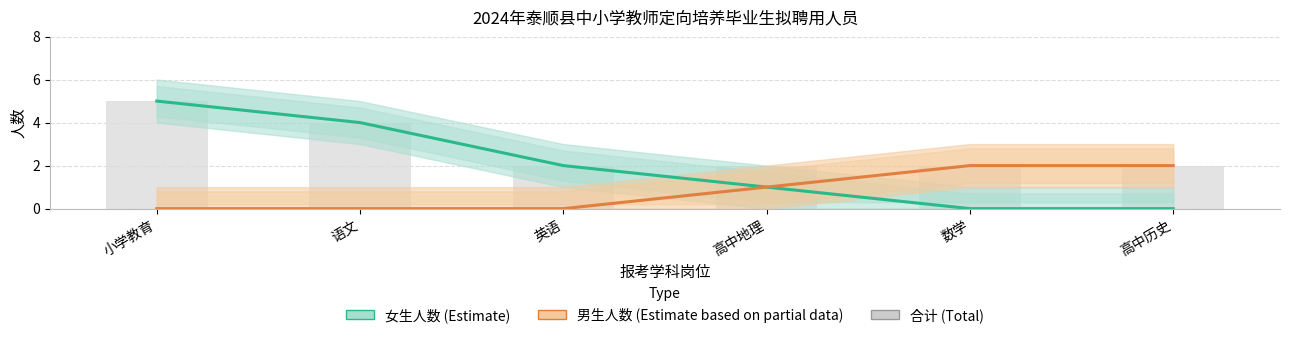

True or false: 男生人数 has a value of 1 at 英语.

False